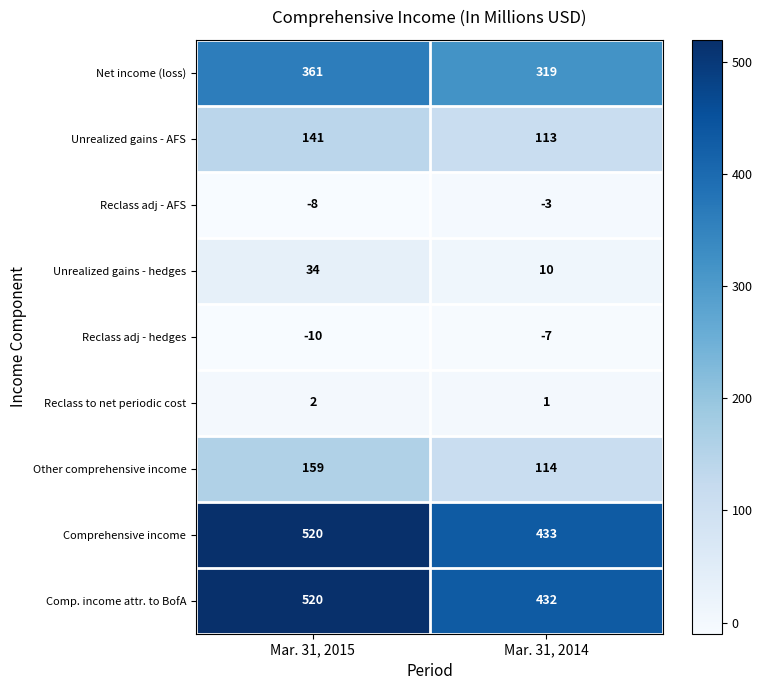

Reading left to right, what are all the values shown in this chart?

Net income (loss): Mar. 31, 2015=361	Mar. 31, 2014=319
Unrealized gains - AFS: Mar. 31, 2015=141	Mar. 31, 2014=113
Reclass adj - AFS: Mar. 31, 2015=-8	Mar. 31, 2014=-3
Unrealized gains - hedges: Mar. 31, 2015=34	Mar. 31, 2014=10
Reclass adj - hedges: Mar. 31, 2015=-10	Mar. 31, 2014=-7
Reclass to net periodic cost: Mar. 31, 2015=2	Mar. 31, 2014=1
Other comprehensive income: Mar. 31, 2015=159	Mar. 31, 2014=114
Comprehensive income: Mar. 31, 2015=520	Mar. 31, 2014=433
Comp. income attr. to BofA: Mar. 31, 2015=520	Mar. 31, 2014=432